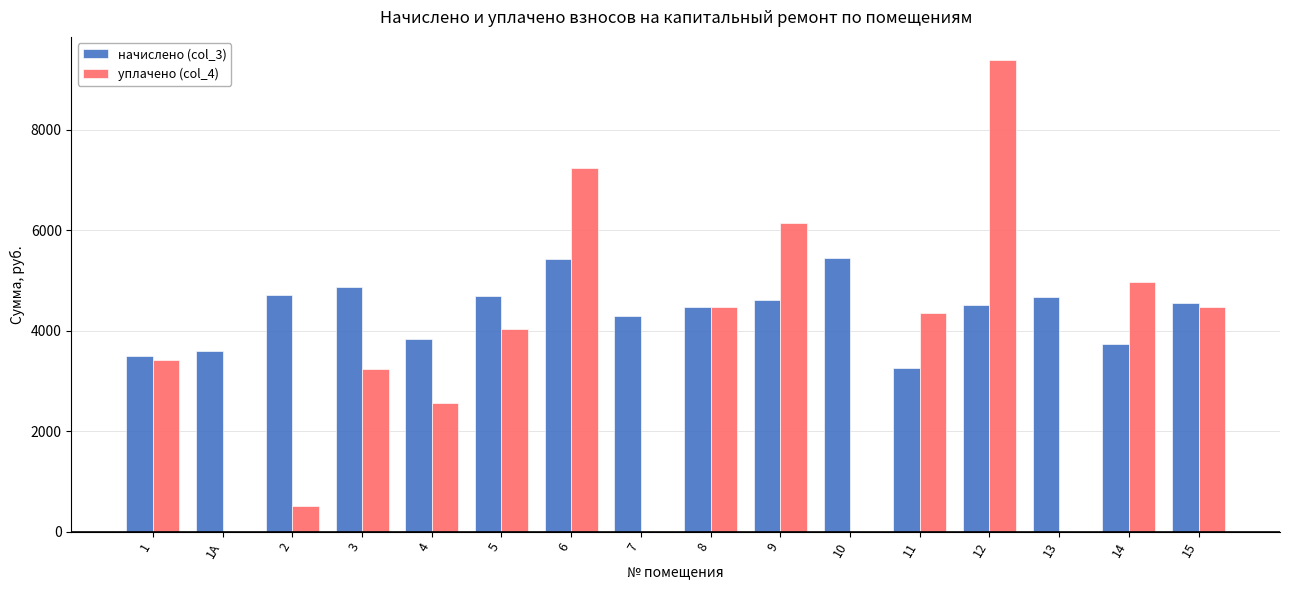

What is the average value of the уплачено (col_4) series?

3422.4